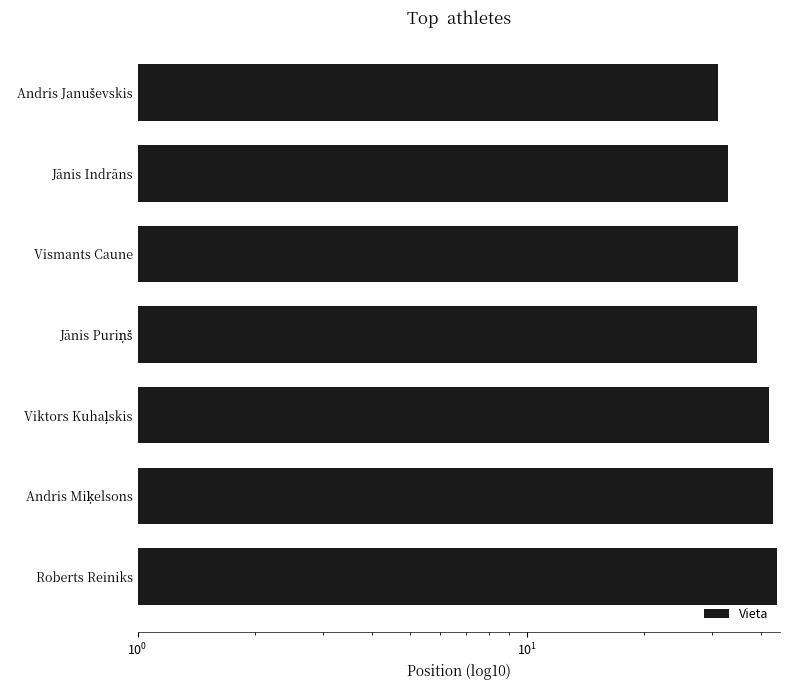

Is it true that the value at Jānis Puriņš is 59?

False